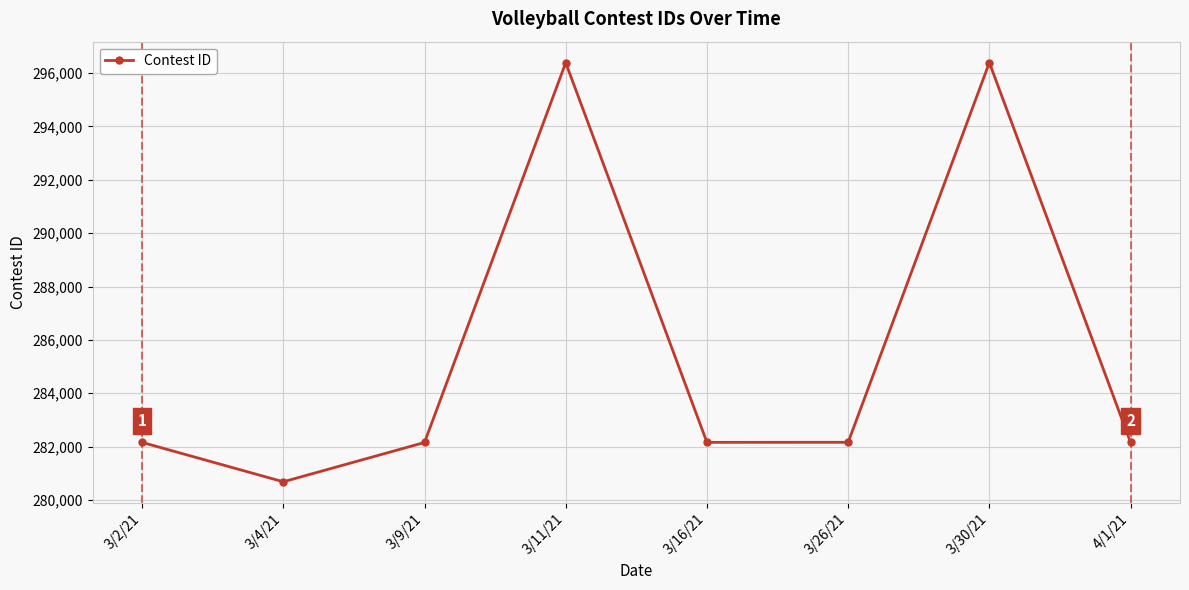

What position from the left is 3/2/21?

1